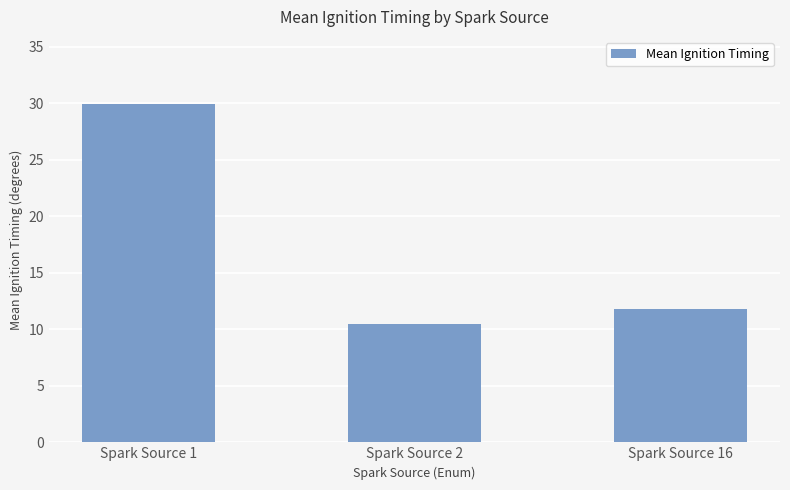

What is the minimum value shown in the chart?

10.5